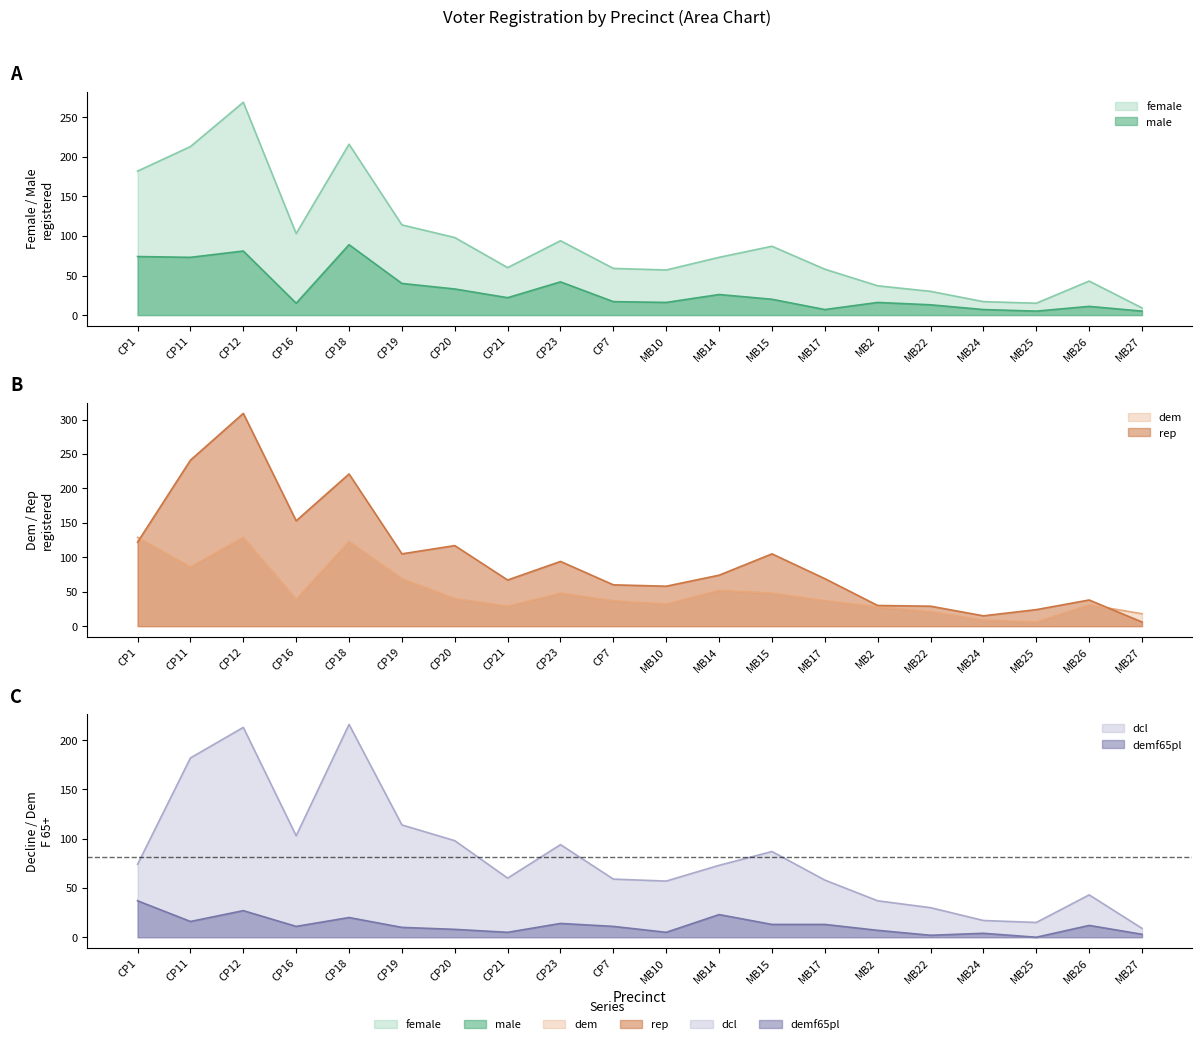

The dem series shows 69 at MB15. True or false?

False